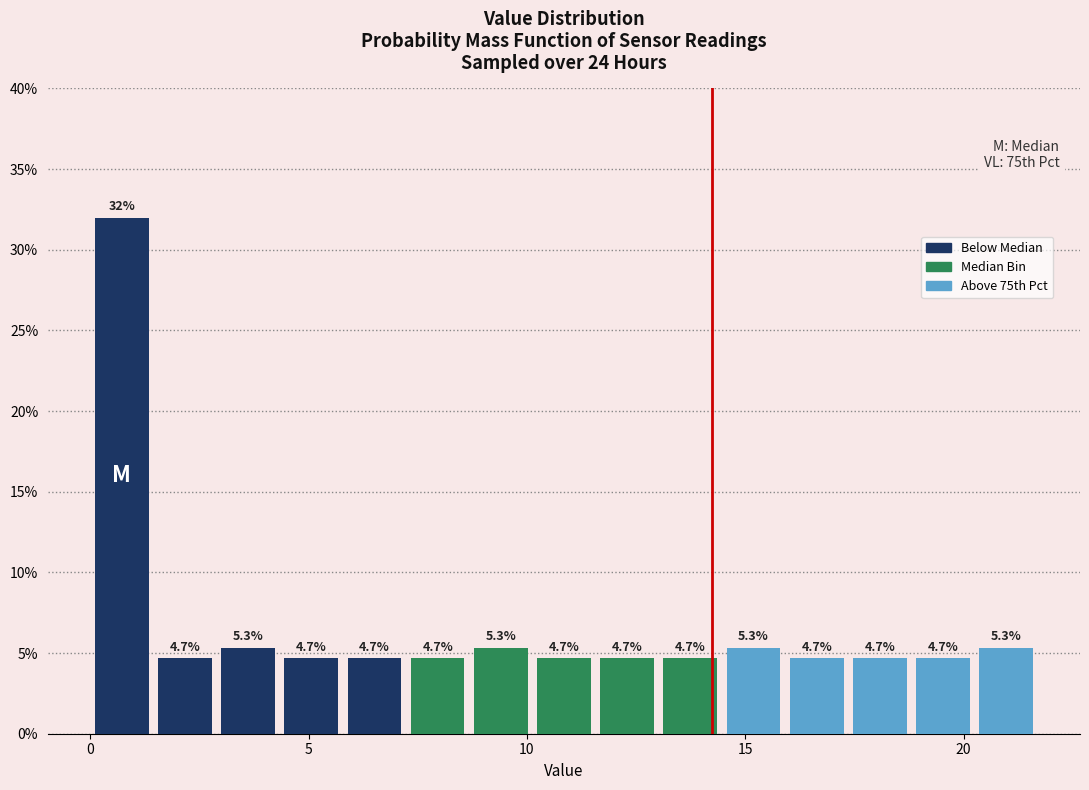

Around what value on the x-axis is the tallest bar? Give the approximate position of its centre, as read against the axis.

0.5